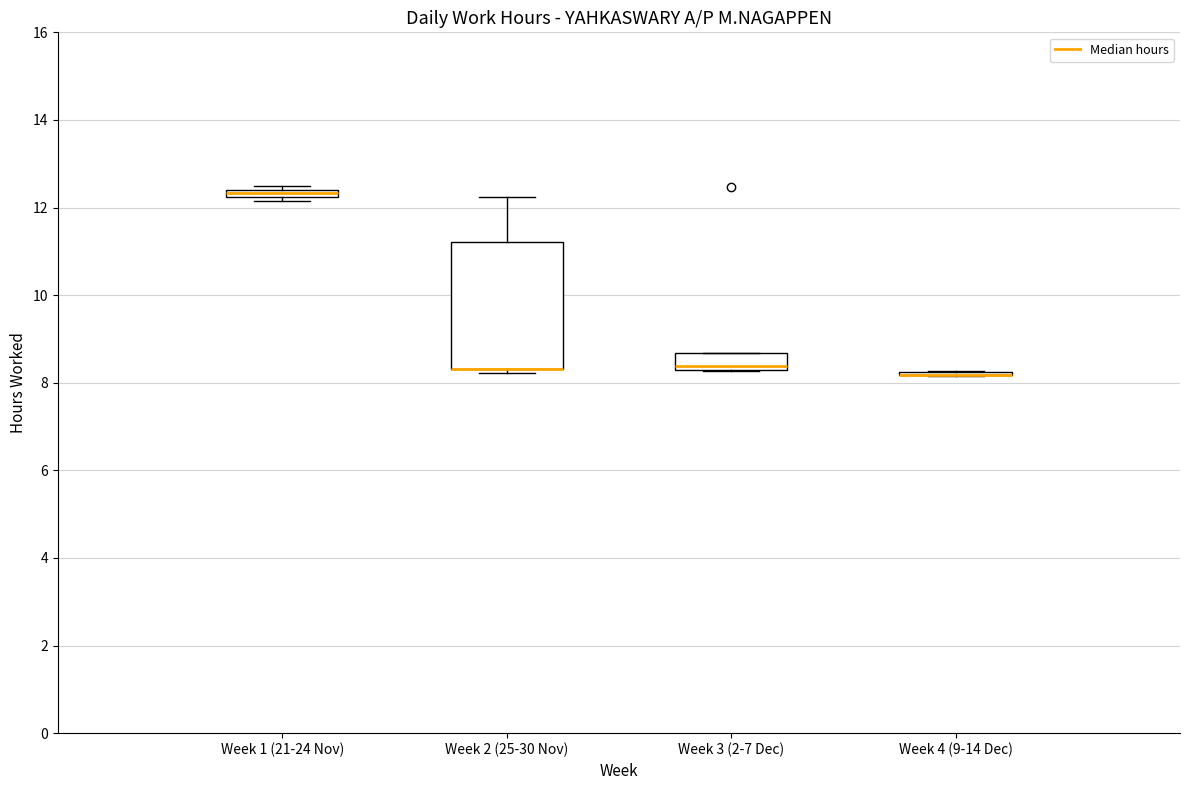

Where is the lower edge of the box for Week 3 (2-7 Dec) on the y-axis? The values are not printed on the chart, so give them approximately, as read against the axis.

8.2